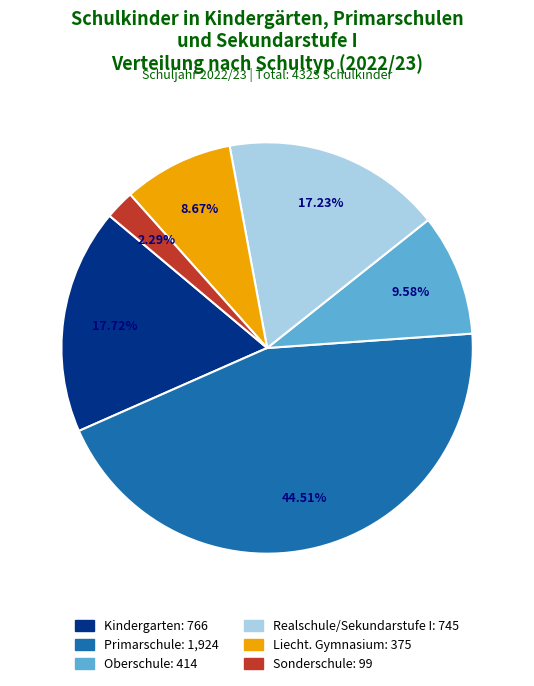

True or false: Sonderschule accounts for 10% of the total.

False